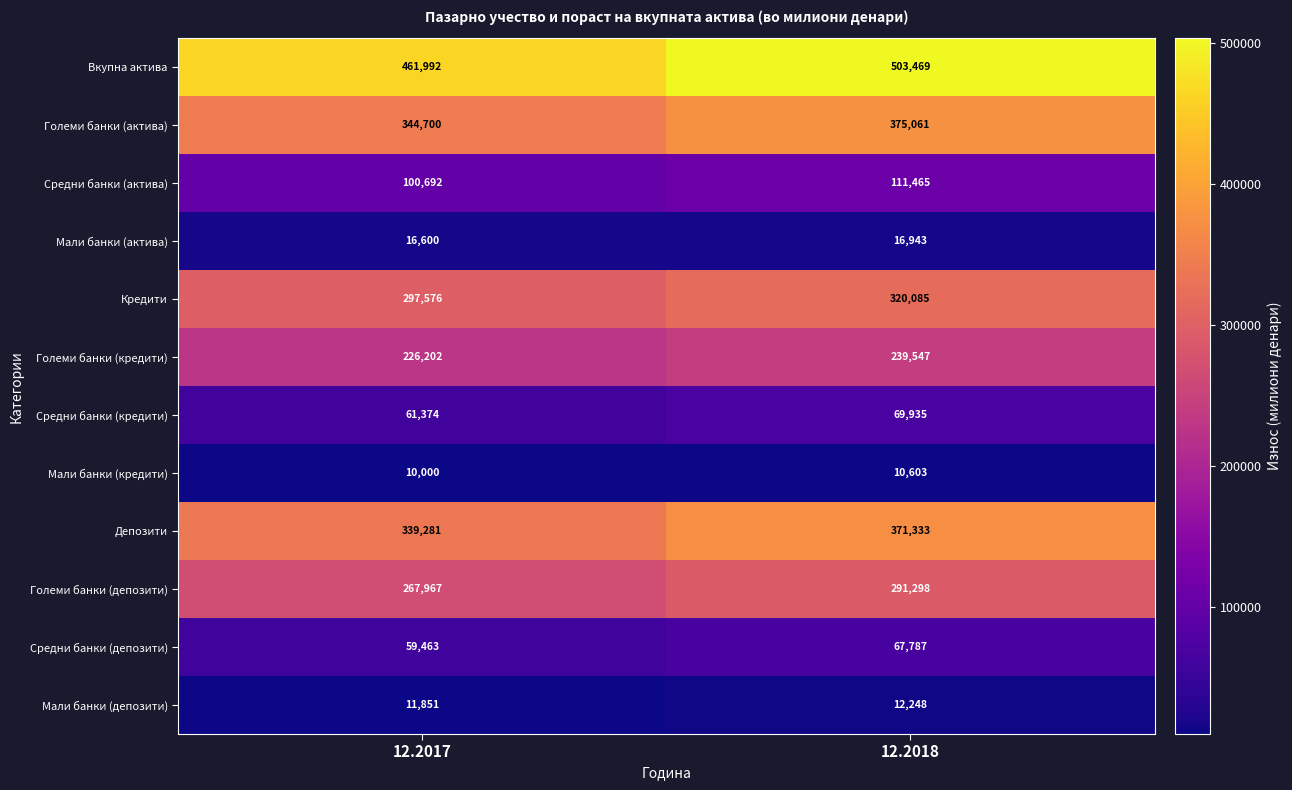

Reading left to right, list all the values displayed in this chart.

Вкупна актива: 12.2017=461992	12.2018=503469
Големи банки (актива): 12.2017=344700	12.2018=375061
Средни банки (актива): 12.2017=100692	12.2018=111465
Мали банки (актива): 12.2017=16600	12.2018=16943
Кредити: 12.2017=297576	12.2018=320085
Големи банки (кредити): 12.2017=226202	12.2018=239547
Средни банки (кредити): 12.2017=61374	12.2018=69935
Мали банки (кредити): 12.2017=10000	12.2018=10603
Депозити: 12.2017=339281	12.2018=371333
Големи банки (депозити): 12.2017=267967	12.2018=291298
Средни банки (депозити): 12.2017=59463	12.2018=67787
Мали банки (депозити): 12.2017=11851	12.2018=12248